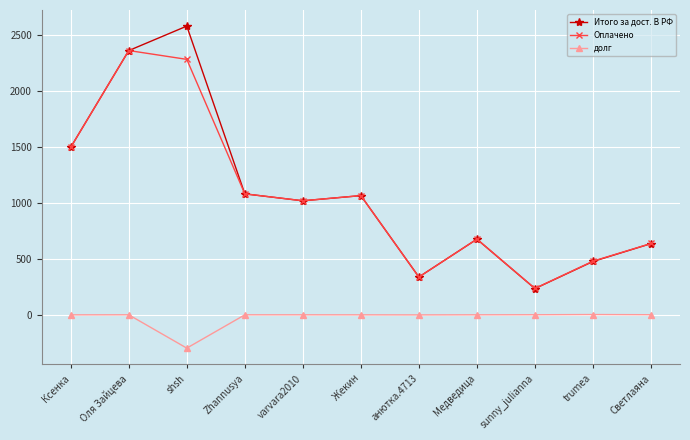

Between Ксенка and анютка.4713, which series saw the biggest shift?

Оплачено